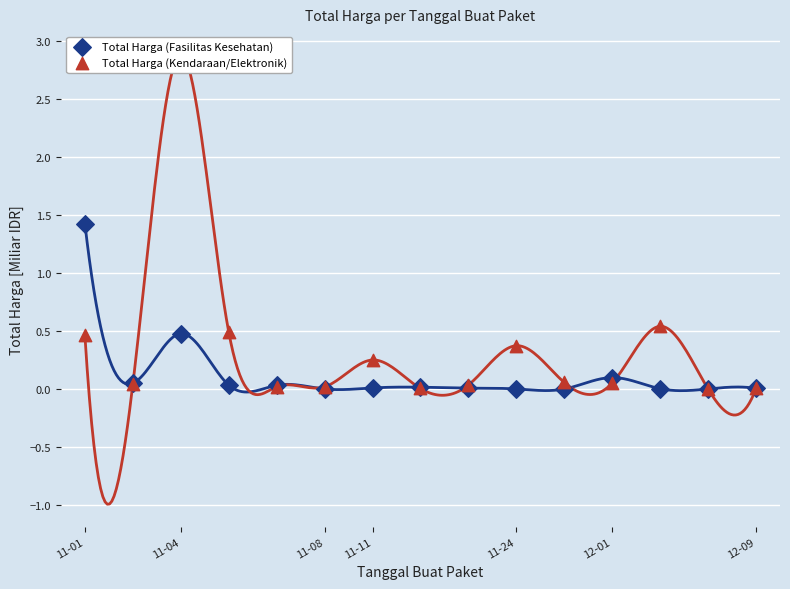

At how many categories does at least one series exceed 1?

2